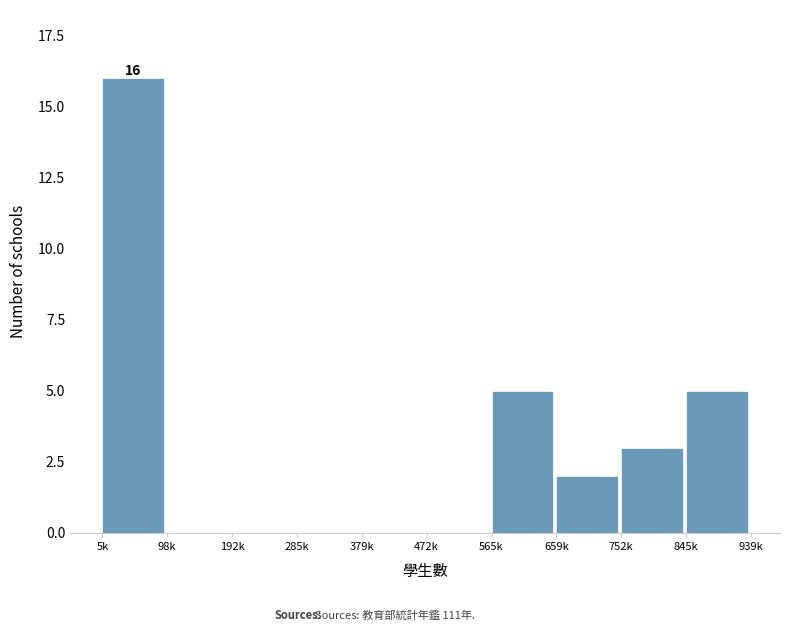

Reading left to right, what are all the values shown in this chart?

5k=16	98k=0	192k=0	285k=0	379k=0	472k=0	565k=5	659k=2	752k=3	845k=5